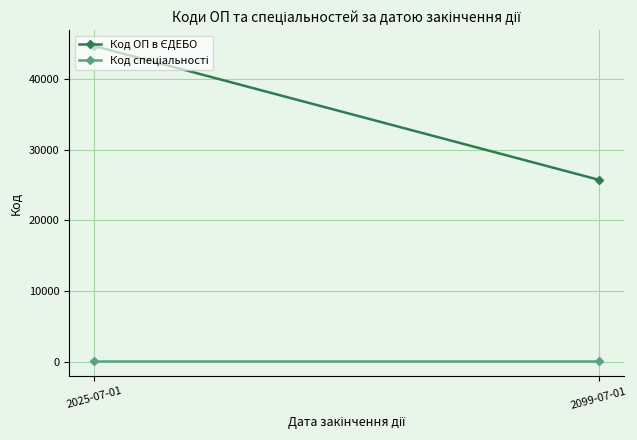

Which category has the lowest value across all series?

2025-07-01